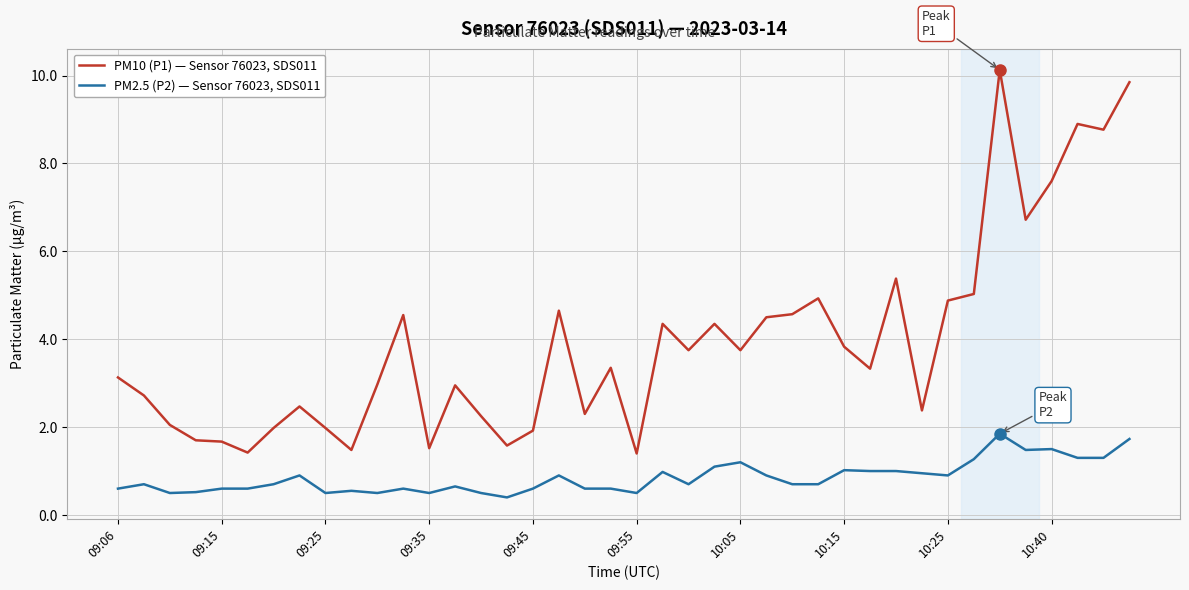

True or false: PM10 (P1) — Sensor 76023, SDS011 and PM2.5 (P2) — Sensor 76023, SDS011 intersect in this chart.

False